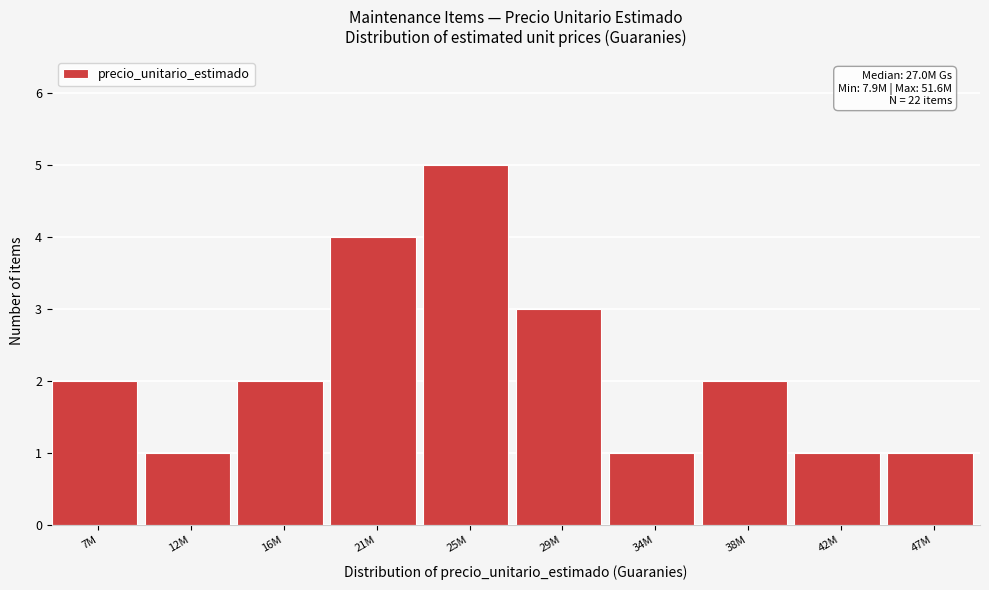

Reading left to right, list all the values displayed in this chart.

7M=2	12M=1	16M=2	21M=4	25M=5	29M=3	34M=1	38M=2	42M=1	47M=1